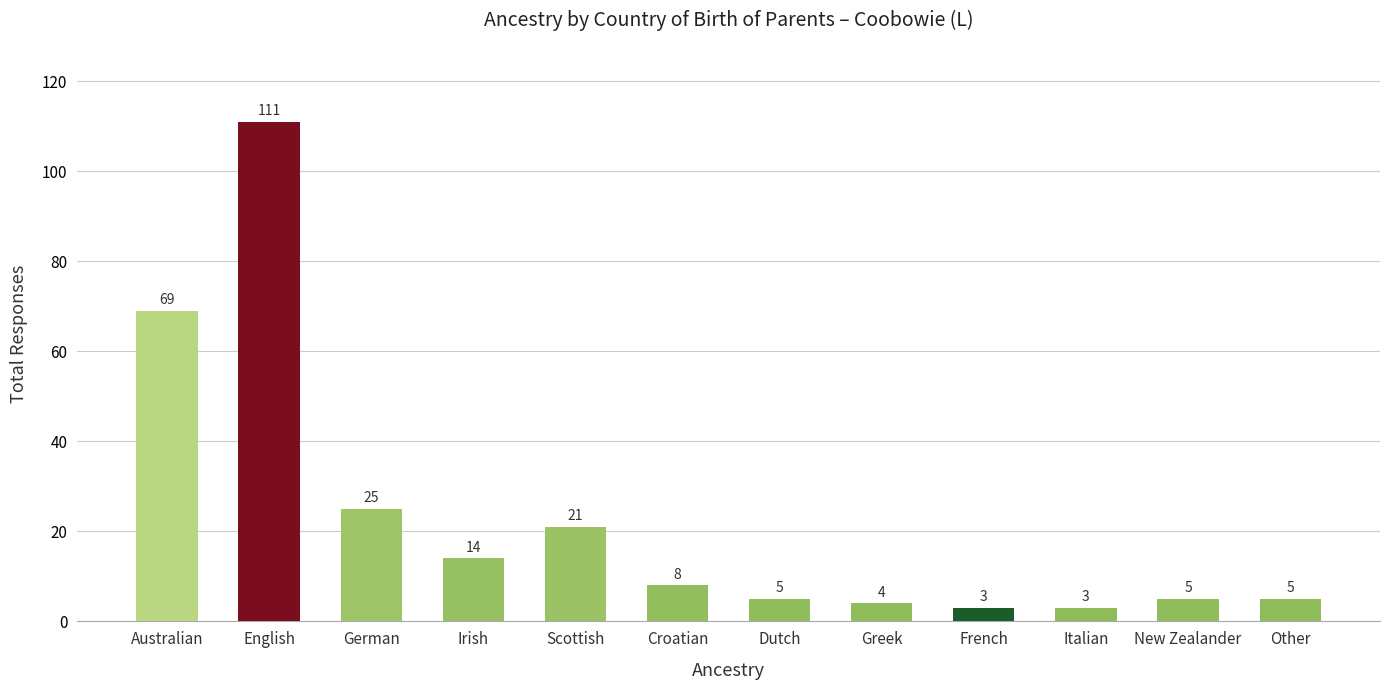

Reading left to right, what are all the values shown in this chart?

Australian=69	English=111	German=25	Irish=14	Scottish=21	Croatian=8	Dutch=5	Greek=4	French=3	Italian=3	New Zealander=5	Other=5